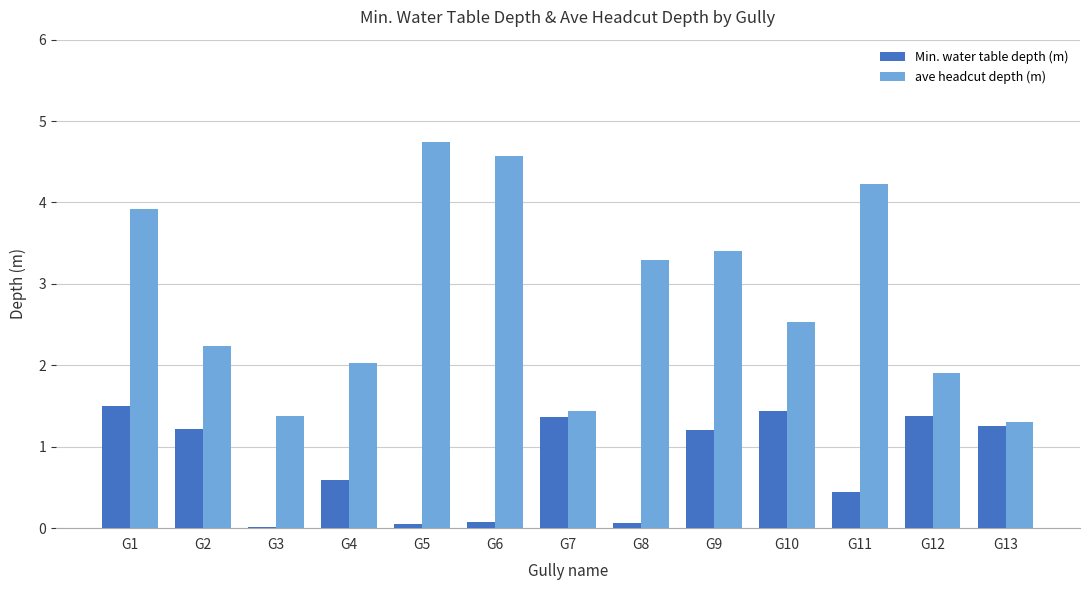

What is the sum of the ave headcut depth (m) values at G8 and G3?

4.7